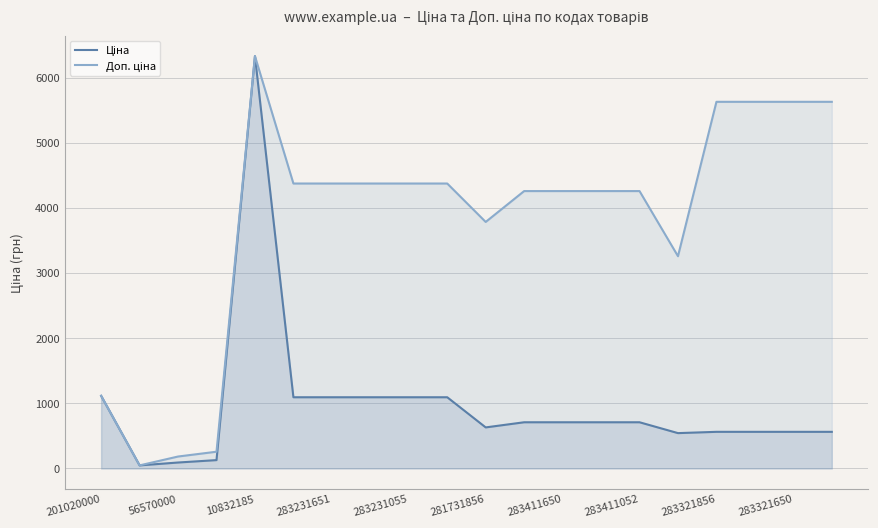

What is the maximum value shown in the chart?

6328.7